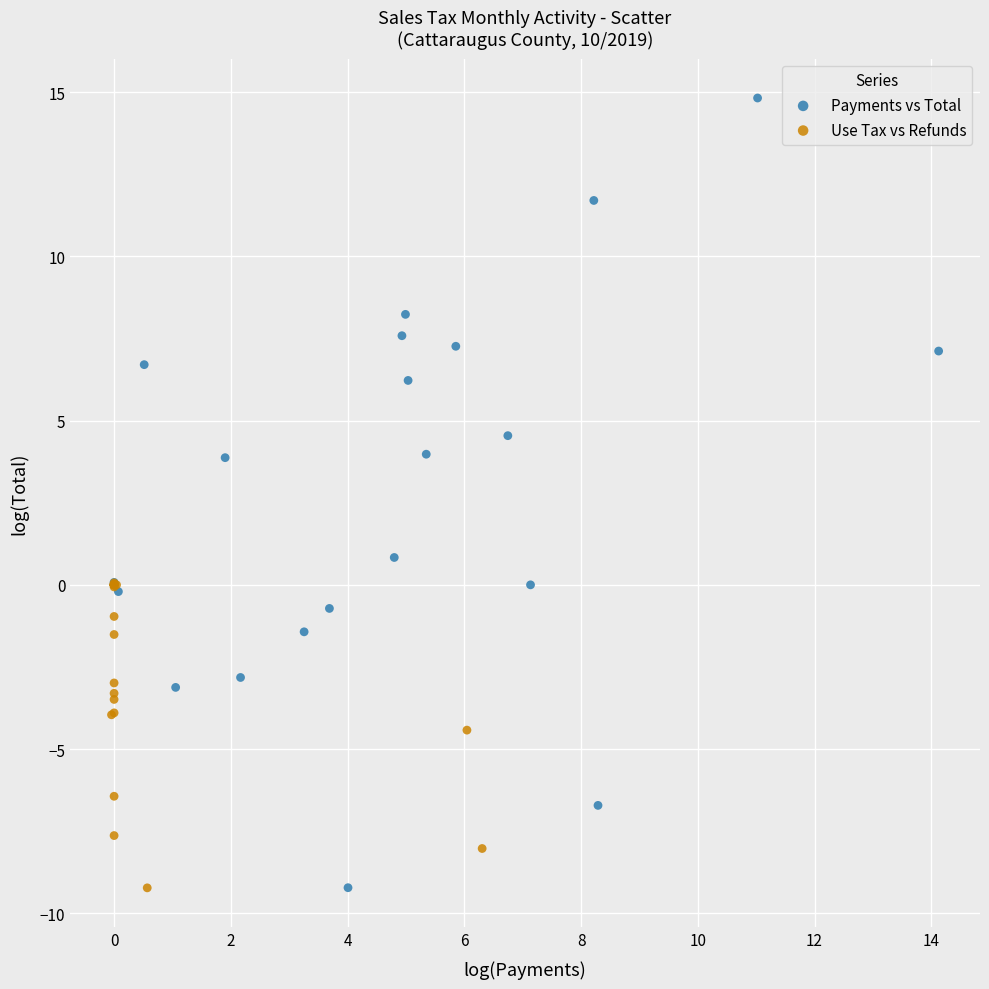

Which series reaches the maximum Y coordinate?

Payments vs Total